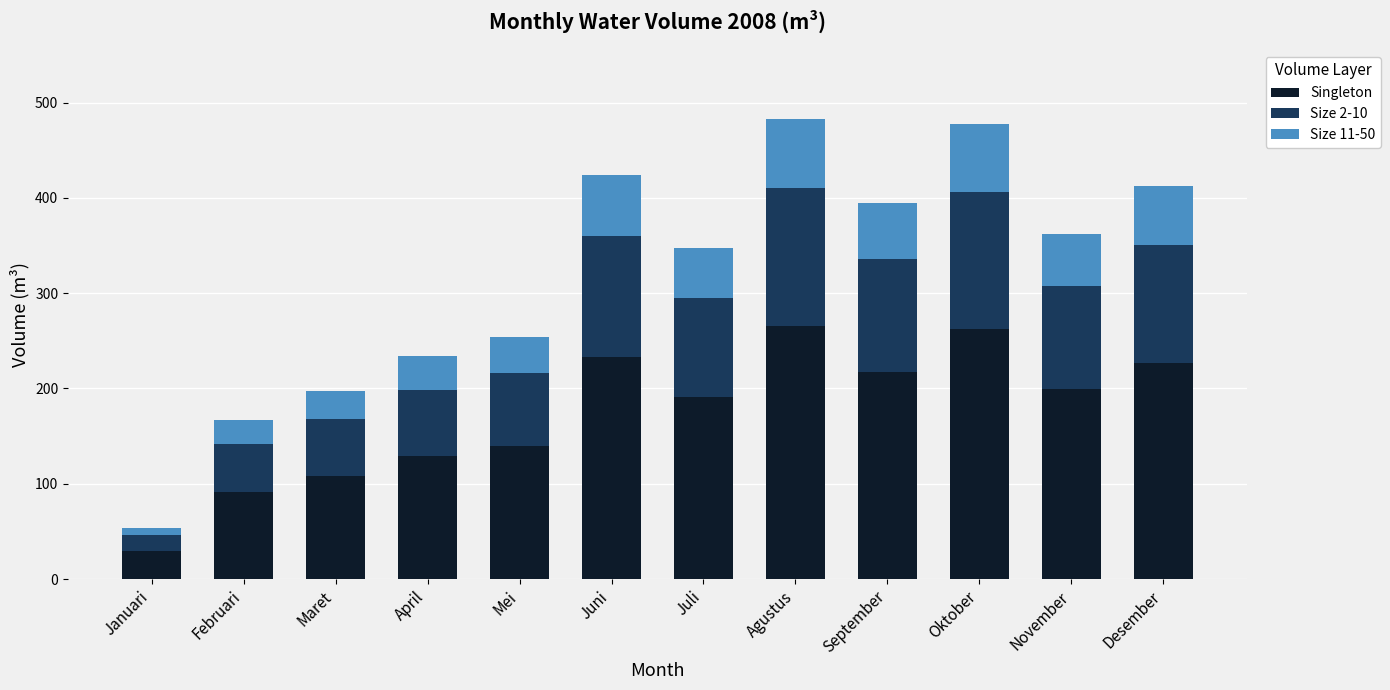

The value of Singleton at Februari is 91.9. True or false?

True